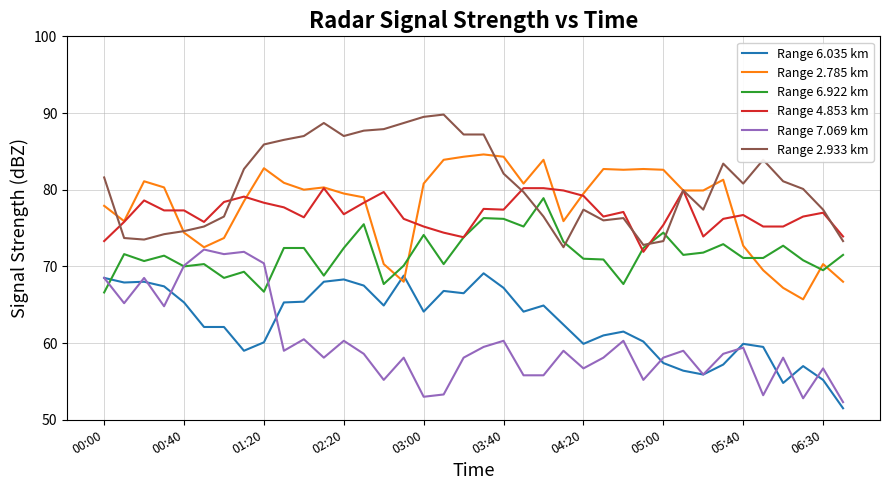

At how many categories does at least one series exceed 59?

38